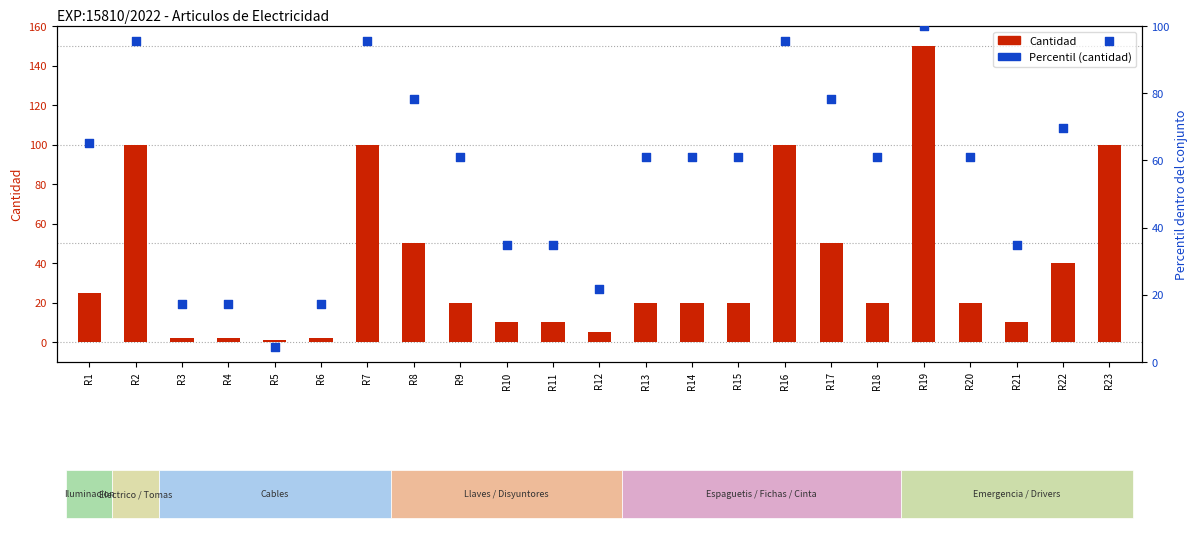

What is the total value across all series at R8?

128.3